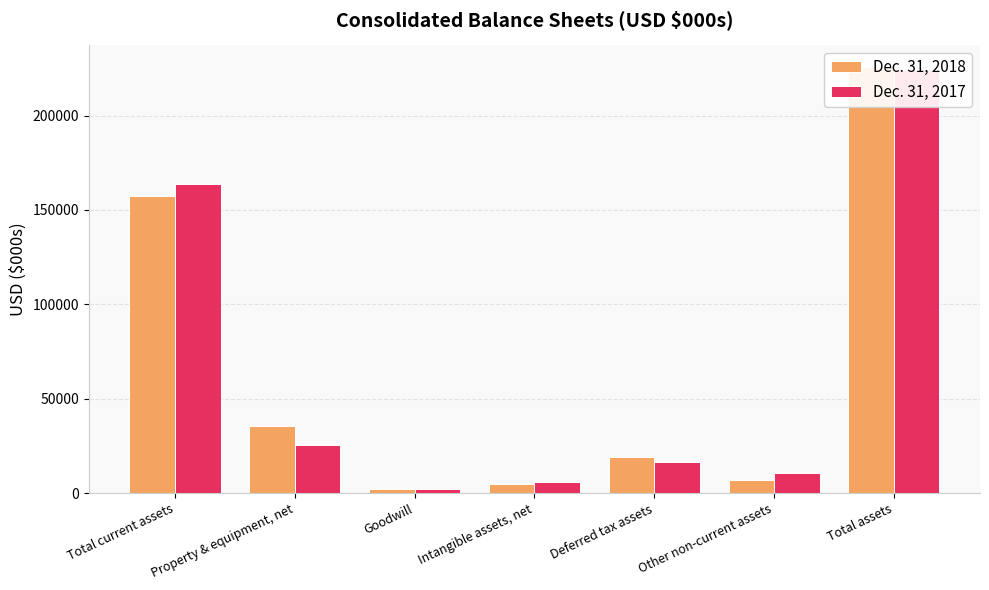

Reading left to right, what are all the values shown in this chart?

Dec. 31, 2018: Total current assets=157221	Property & equipment, net=35681	Goodwill=1923	Intangible assets, net=5064	Deferred tax assets=19044	Other non-current assets=6972	Total assets=225905
Dec. 31, 2017: Total current assets=163900	Property & equipment, net=25386	Goodwill=1923	Intangible assets, net=6074	Deferred tax assets=16348	Other non-current assets=10545	Total assets=224176